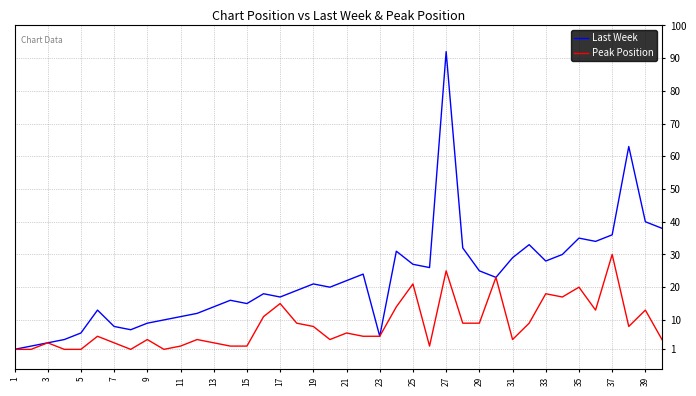

Rank the series by their average value, from lowest to highest.

Peak Position, Last Week